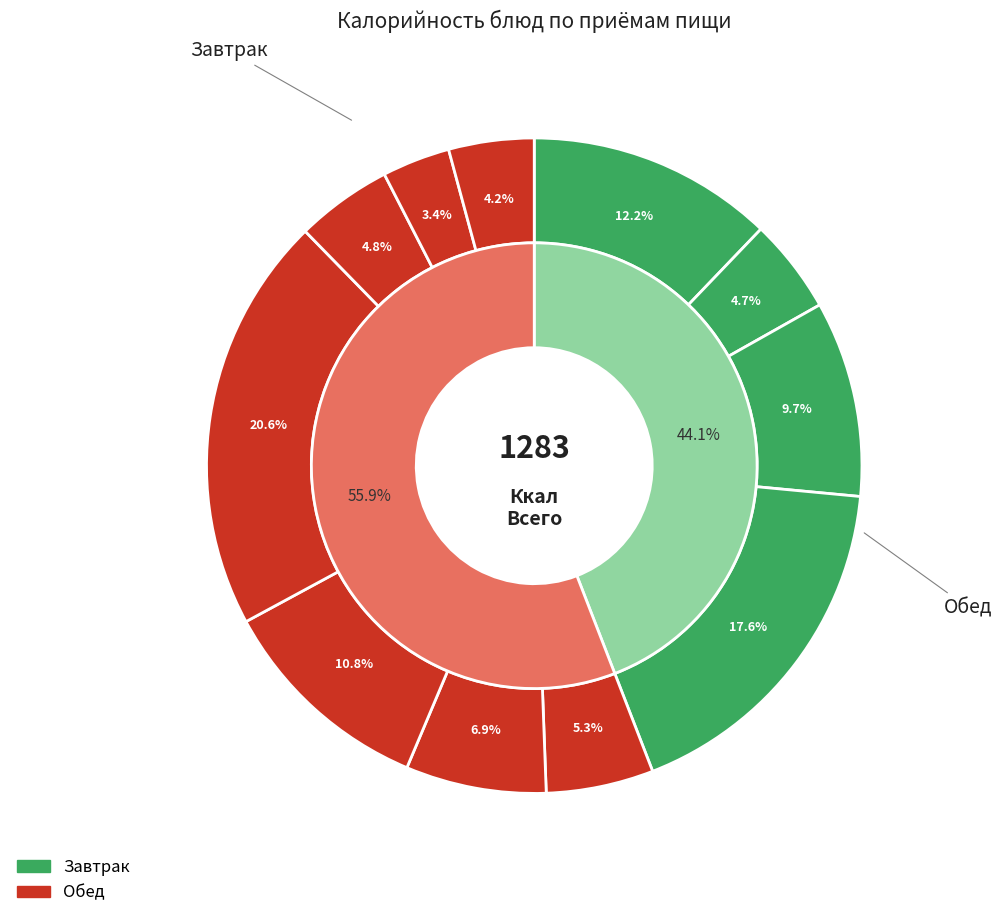

The Борщ из свежей капусты slice represents 7% of the pie. True or false?

True